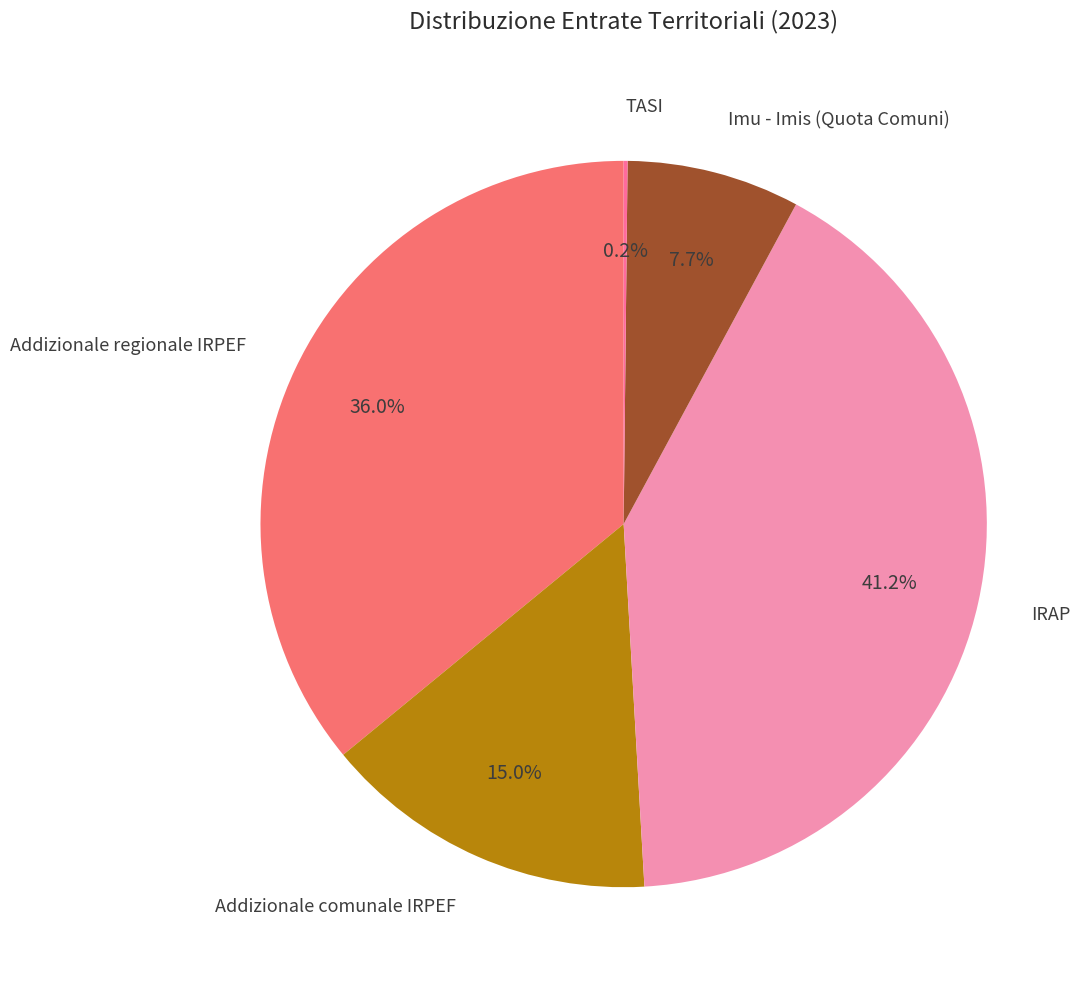

To the nearest percent, what portion does IRAP represent?

41%